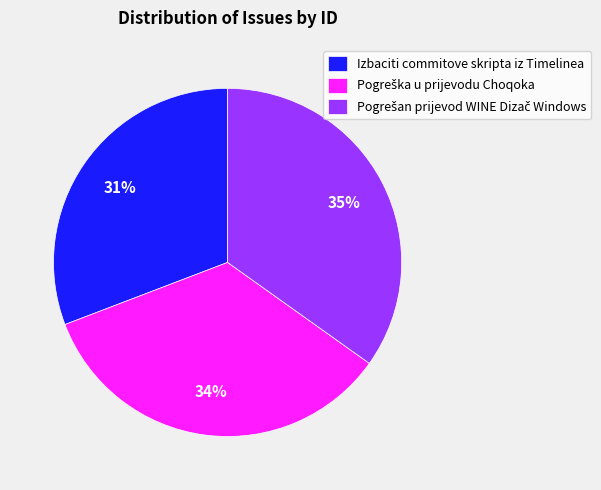

Which slice is the smallest?

Izbaciti commitove skripta iz Timelinea